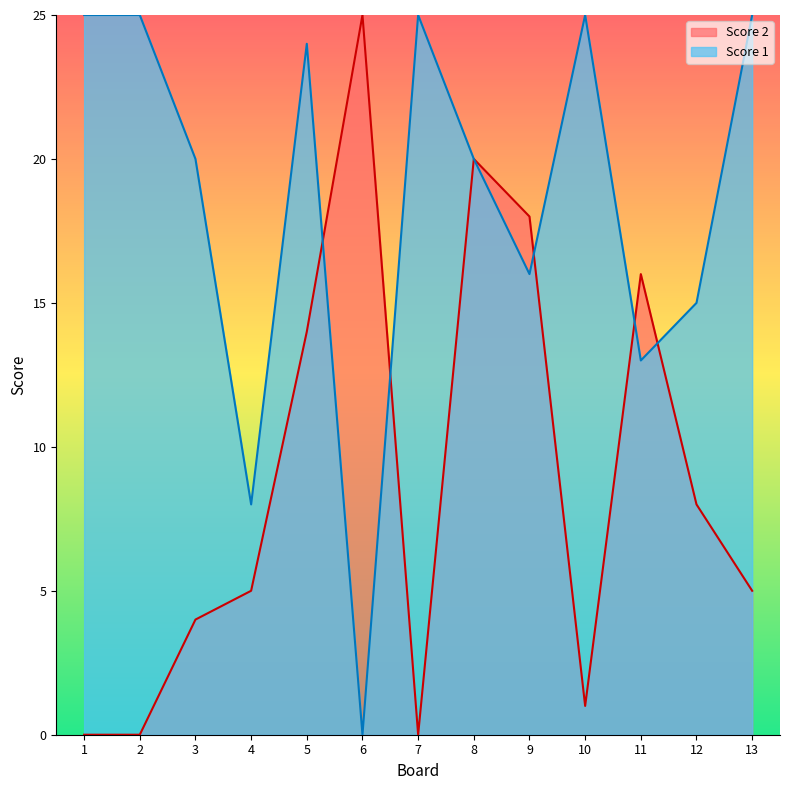

How many series are shown in this chart?

2